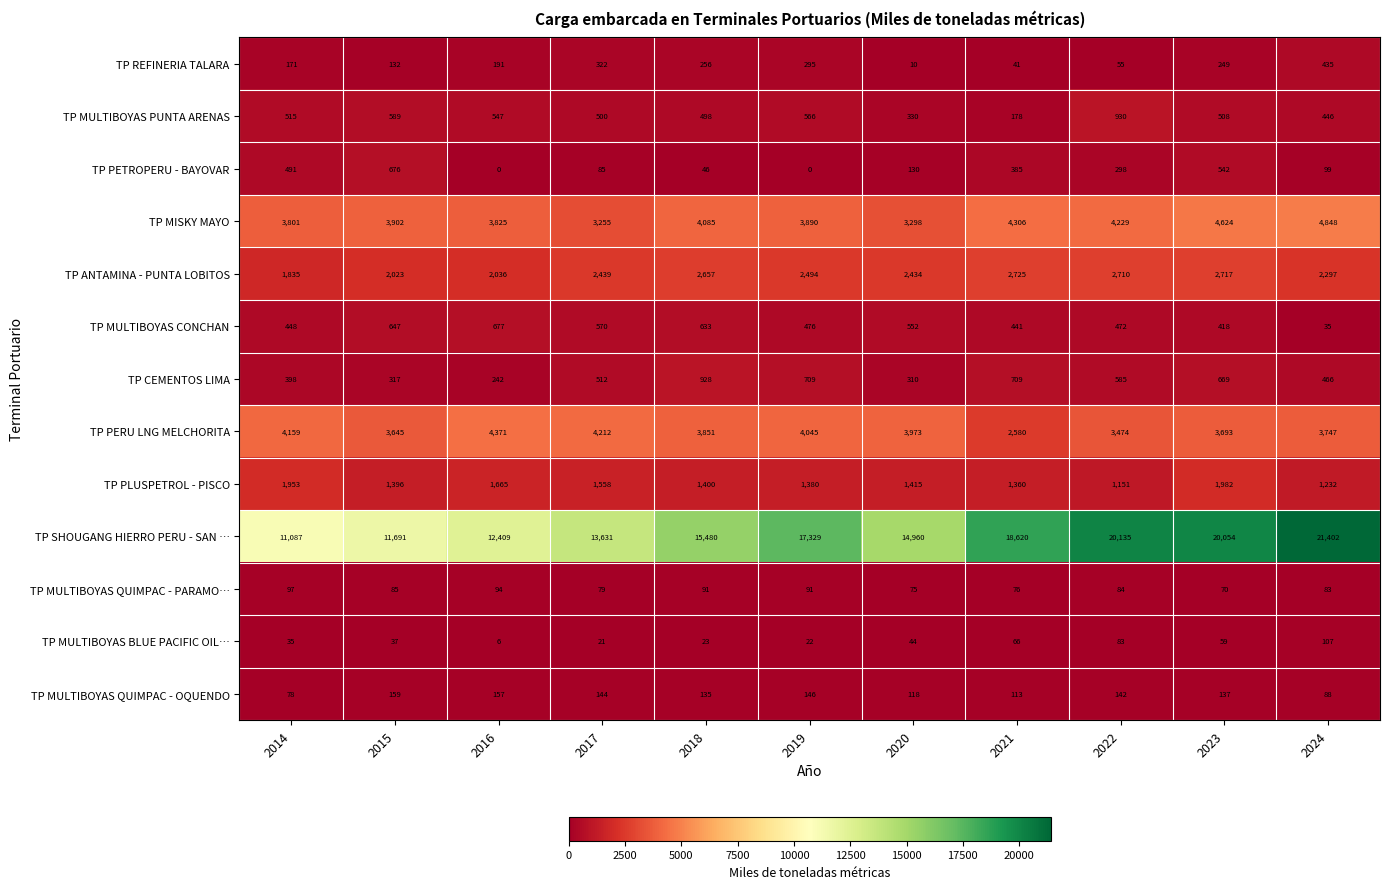

At 2016, list the series in order from largest to smallest.

TP SHOUGANG HIERRO PERU - SAN …, TP PERU LNG MELCHORITA, TP MISKY MAYO, TP ANTAMINA - PUNTA LOBITOS, TP PLUSPETROL - PISCO, TP MULTIBOYAS CONCHAN, TP MULTIBOYAS PUNTA ARENAS, TP CEMENTOS LIMA, TP REFINERIA TALARA, TP MULTIBOYAS QUIMPAC - OQUENDO, TP MULTIBOYAS QUIMPAC - PARAMO…, TP MULTIBOYAS BLUE PACIFIC OIL…, TP PETROPERU - BAYOVAR